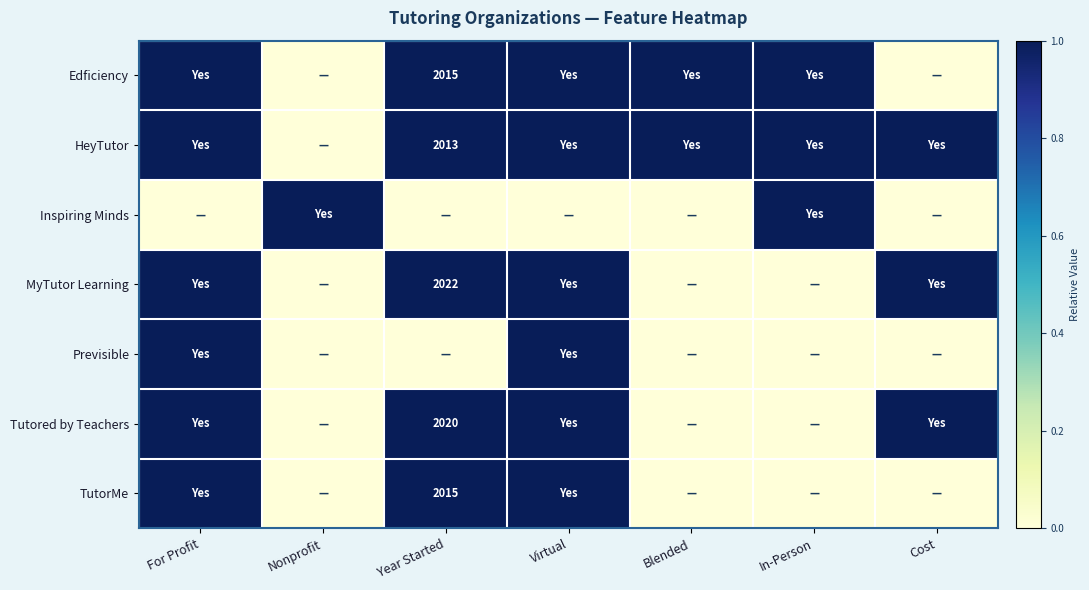

What is the difference between the maximum and minimum values in the MyTutor Learning series?

1.0